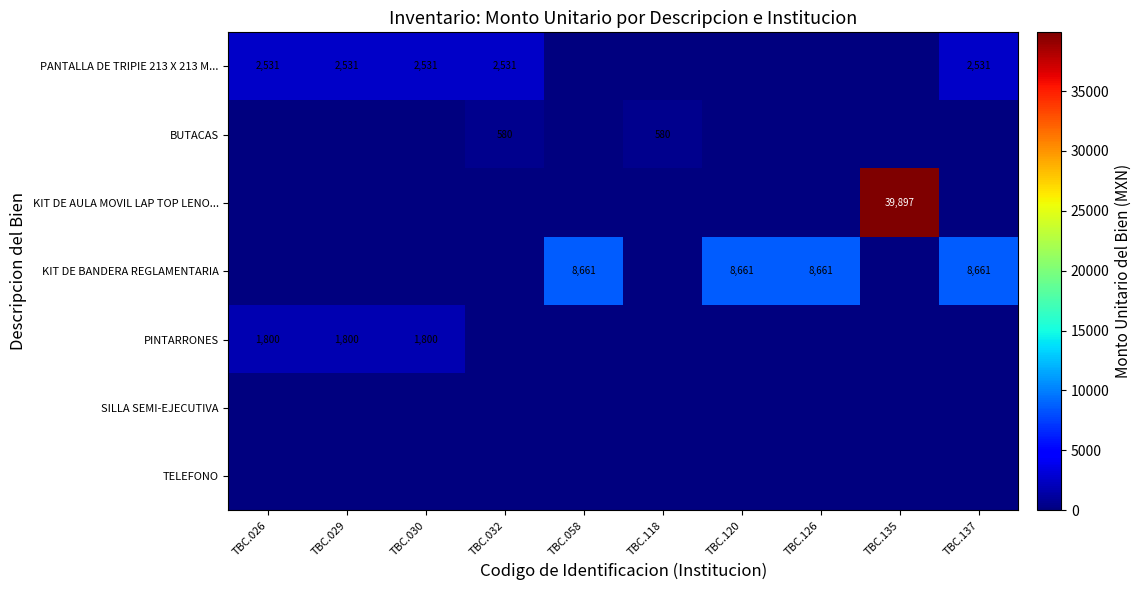

At how many categories does at least one series exceed 35384?

1